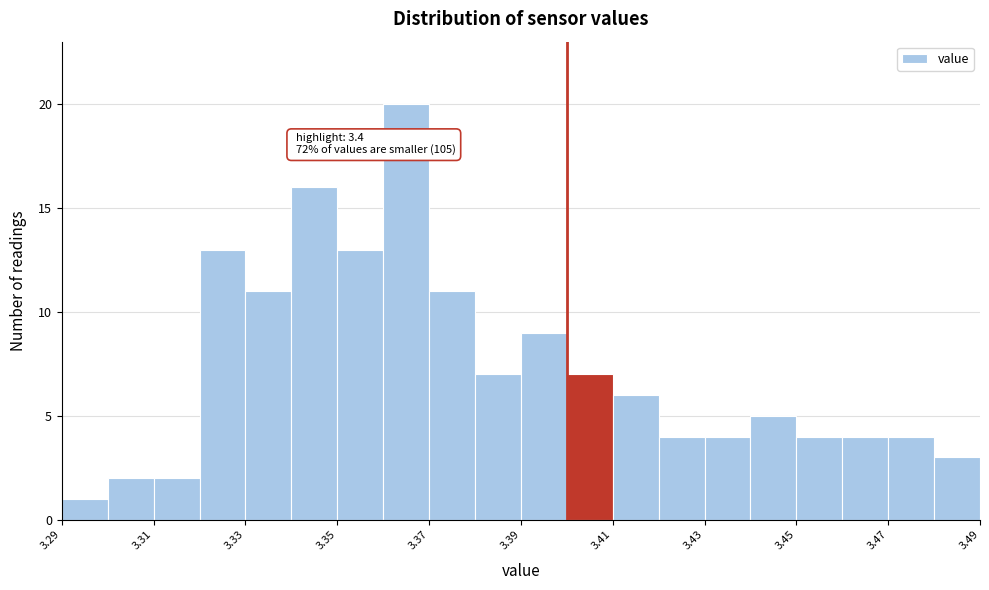

Over which range of the x-axis is the bar tallest?

3.36 to 3.37